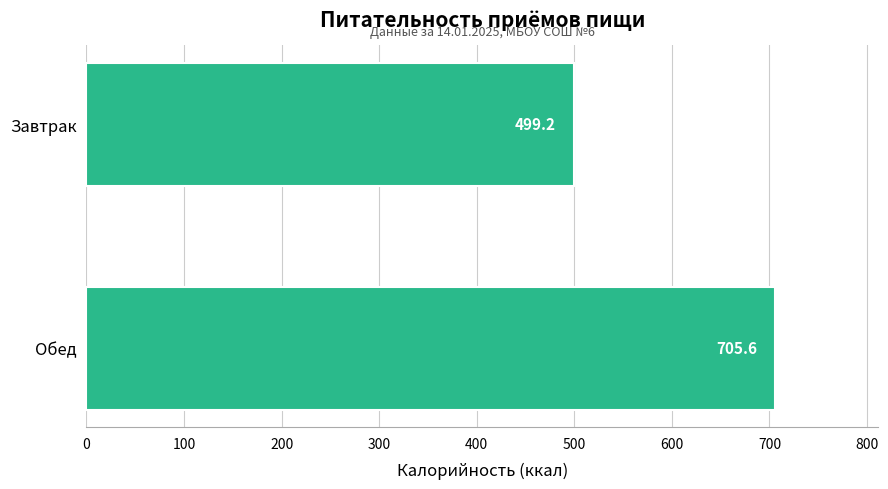

Reading bottom to top, transcribe all the data shown in this chart.

705.6	499.2